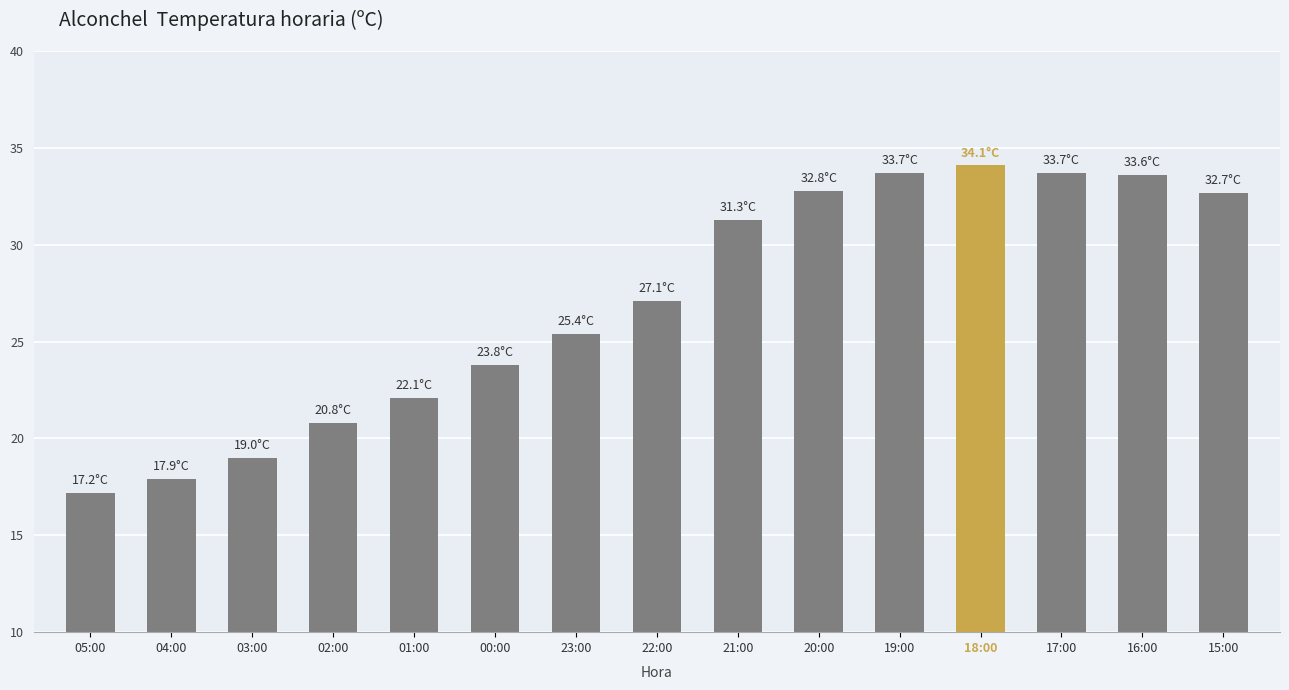

What is the sum of all values?

405.2